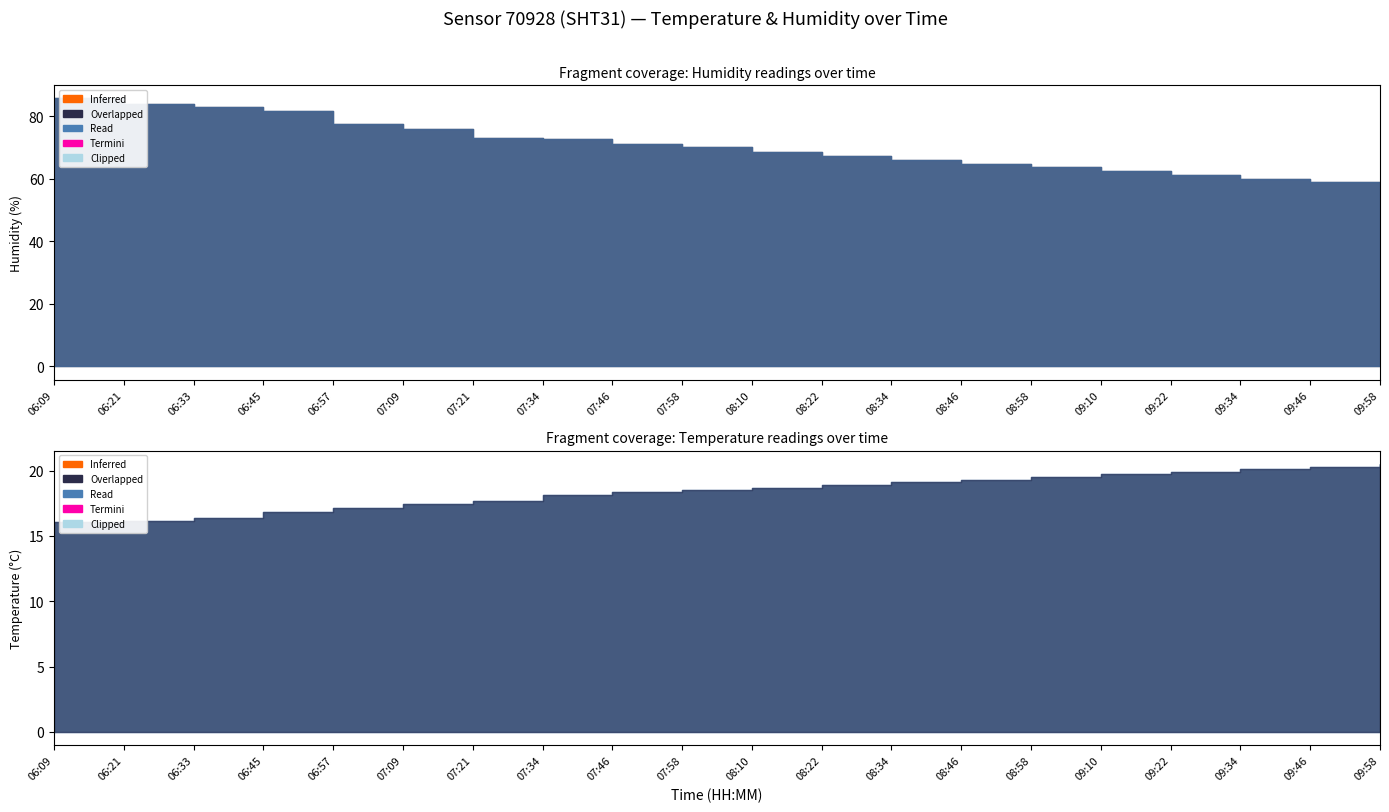

What is the label of the 12th point from the left?

08:22